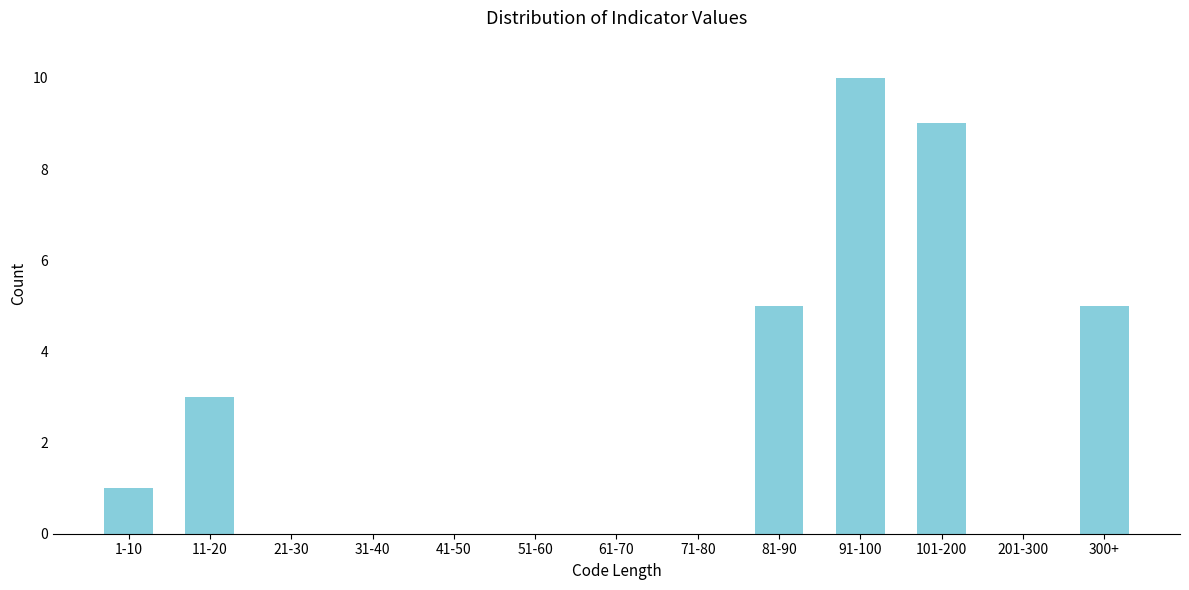

Reading right to left, what are all the values shown in this chart?

300+=5	201-300=0	101-200=9	91-100=10	81-90=5	71-80=0	61-70=0	51-60=0	41-50=0	31-40=0	21-30=0	11-20=3	1-10=1